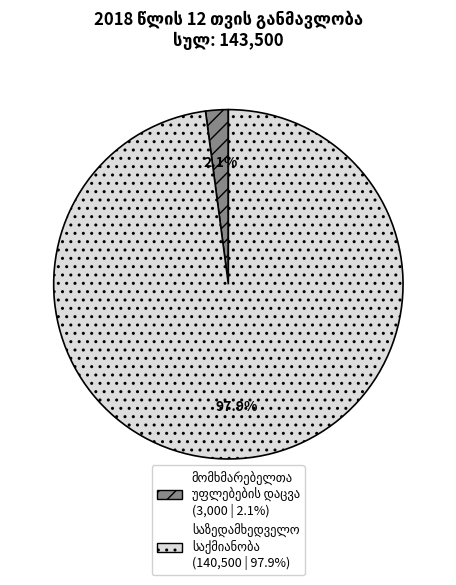

Is there a majority slice in this chart?

Yes